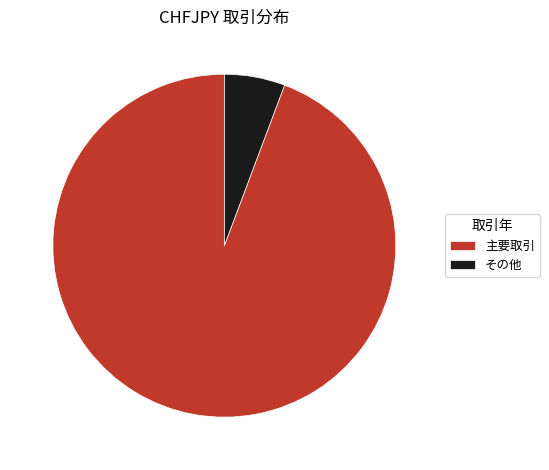

Between 主要取引 and その他, which is larger?

主要取引